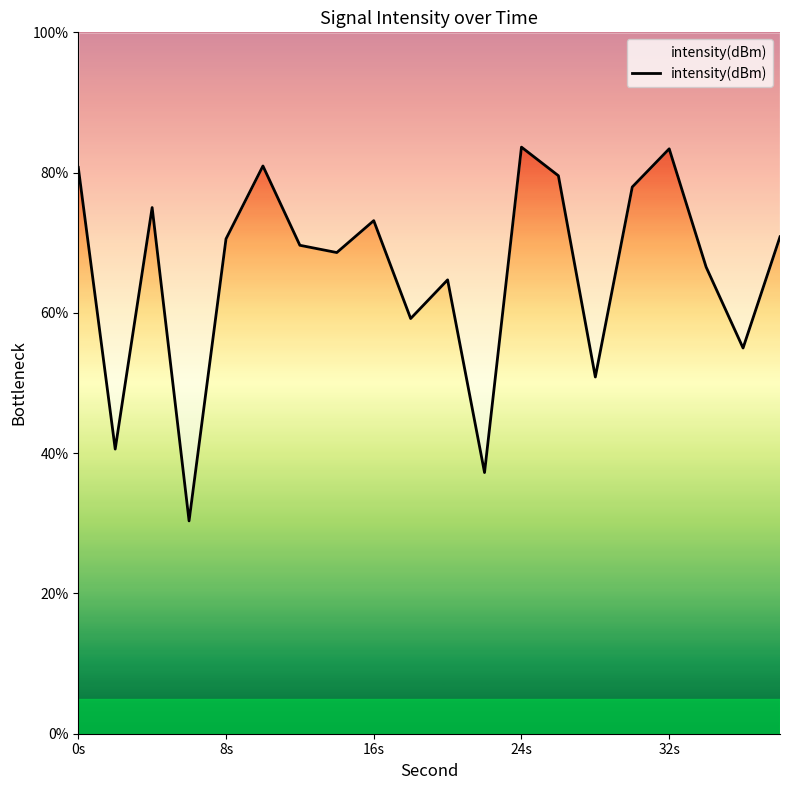

What is the sum of all values?

1318.5